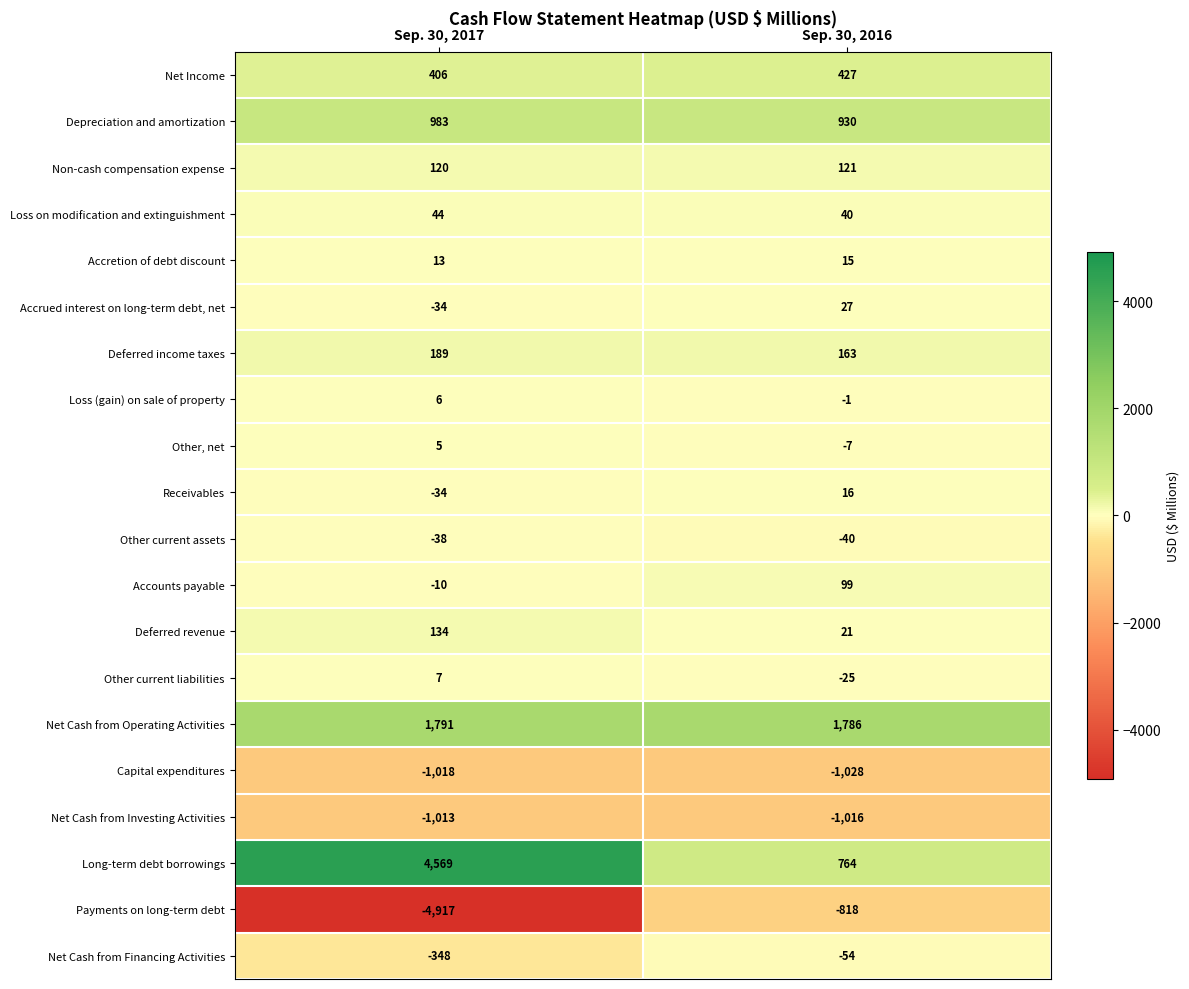

True or false: Payments on long-term debt has a value of -2760 at Sep. 30, 2017.

False